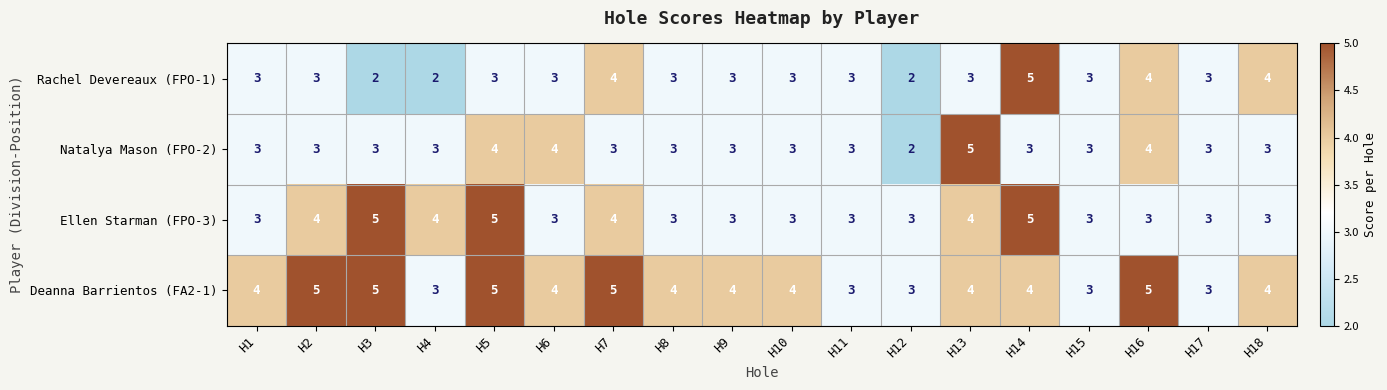

What is the difference between the maximum and second lowest values in the Rachel Devereaux (FPO-1) series?

3